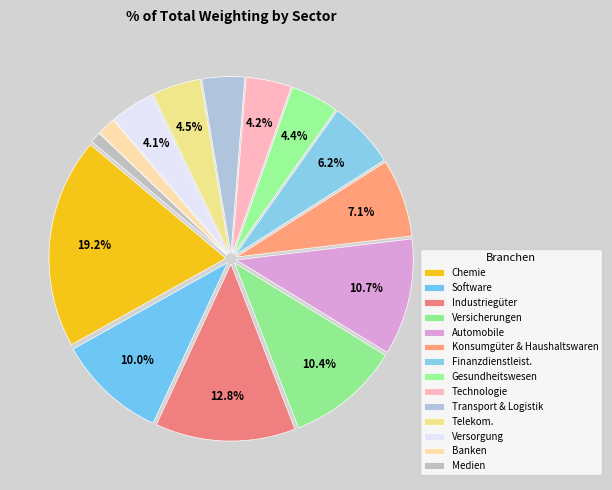

Which has a higher value, Versicherungen or Industriegüter?

Industriegüter